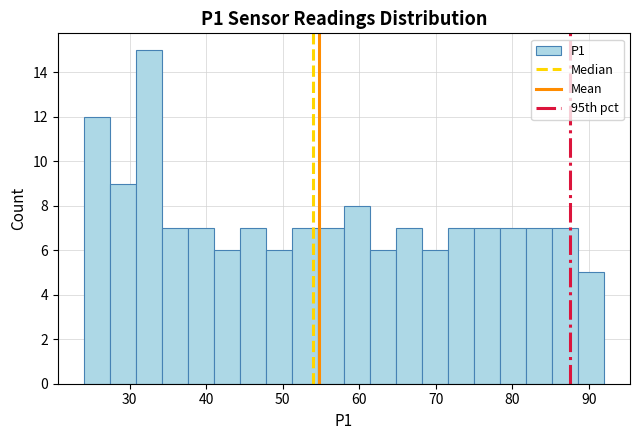

Around what value on the x-axis is the tallest bar? Give the approximate position of its centre, as read against the axis.

33